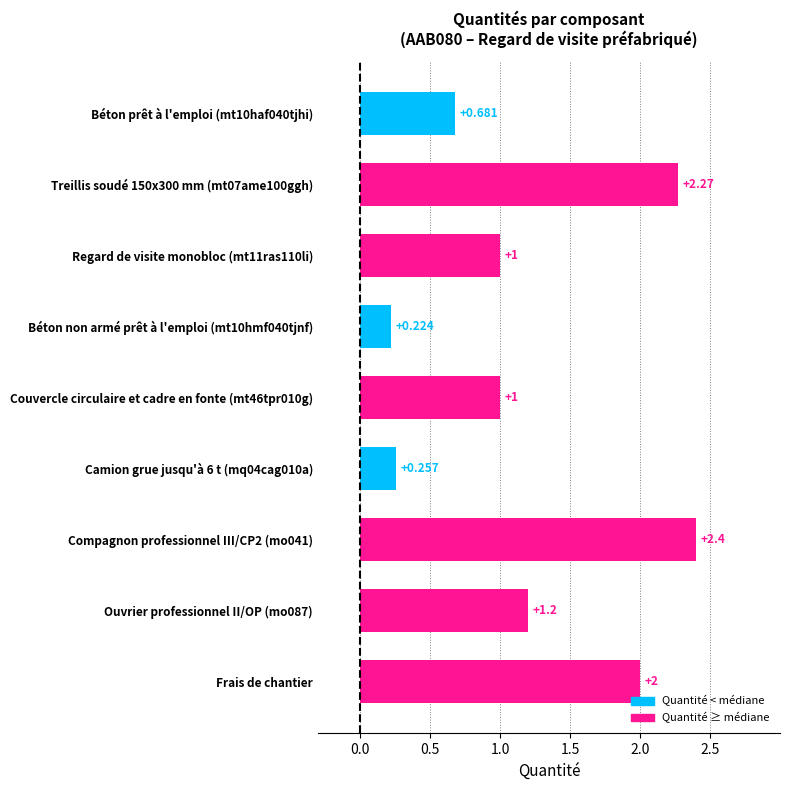

What is the label of the 9th bar from the top?

Frais de chantier